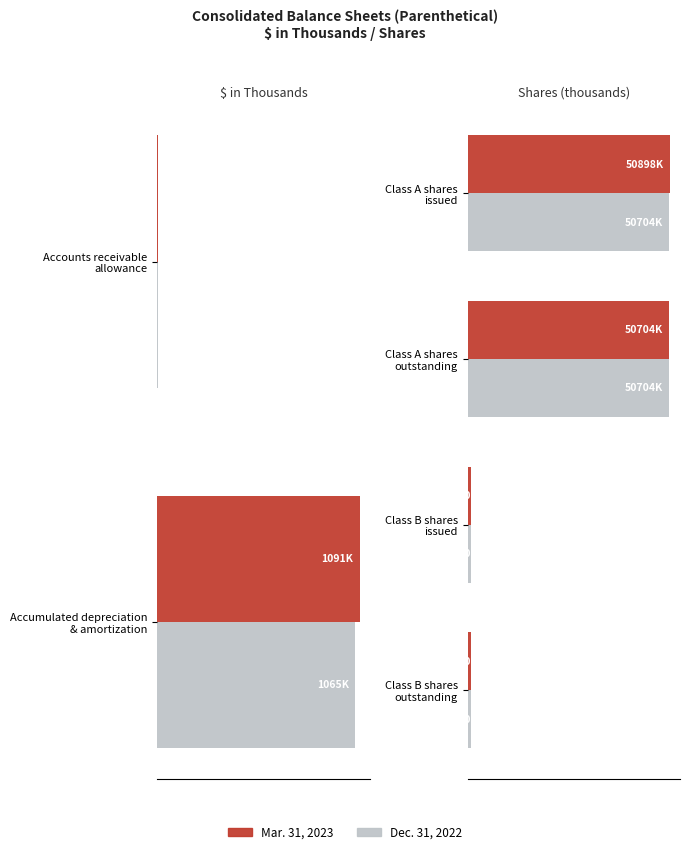

Rank the series at Class A shares outstanding from highest to lowest value.

Mar. 31, 2023, Dec. 31, 2022